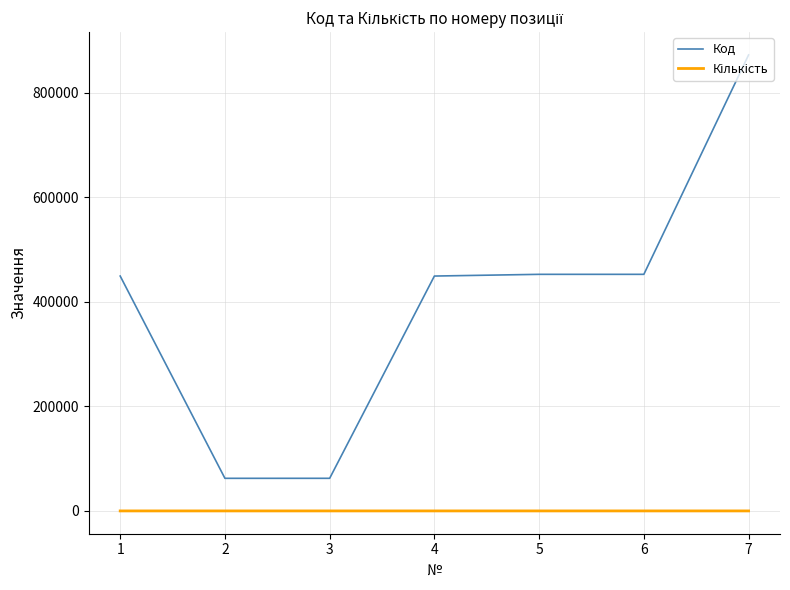

What is the minimum value for Код?

62362